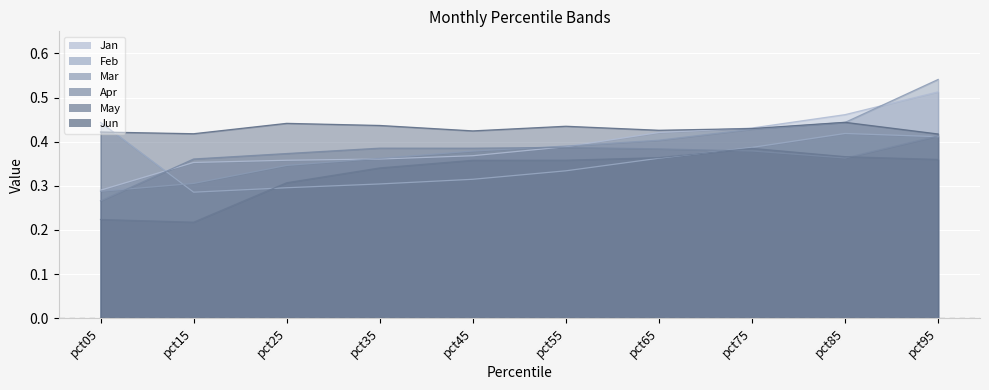

After their last crossing, which series has the higher values: Feb or Apr?

Apr